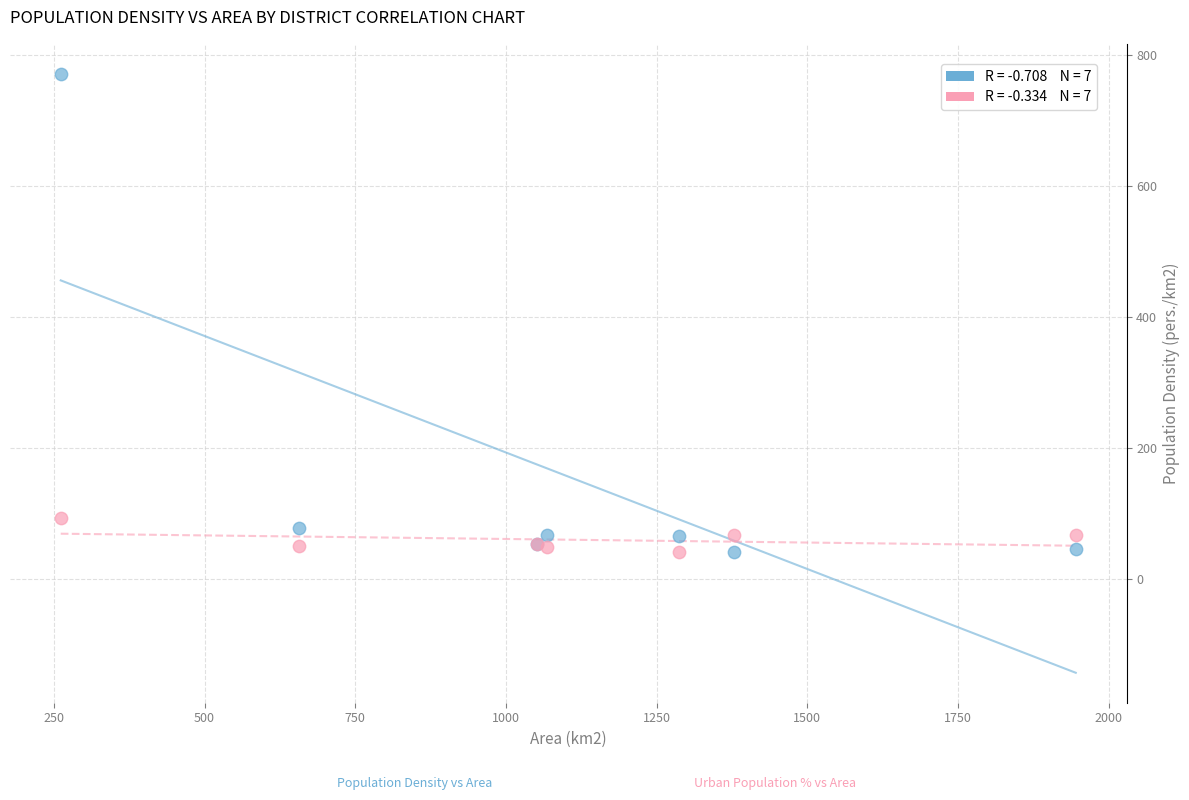

Across all series, what Y value is closest to 405?

92.6